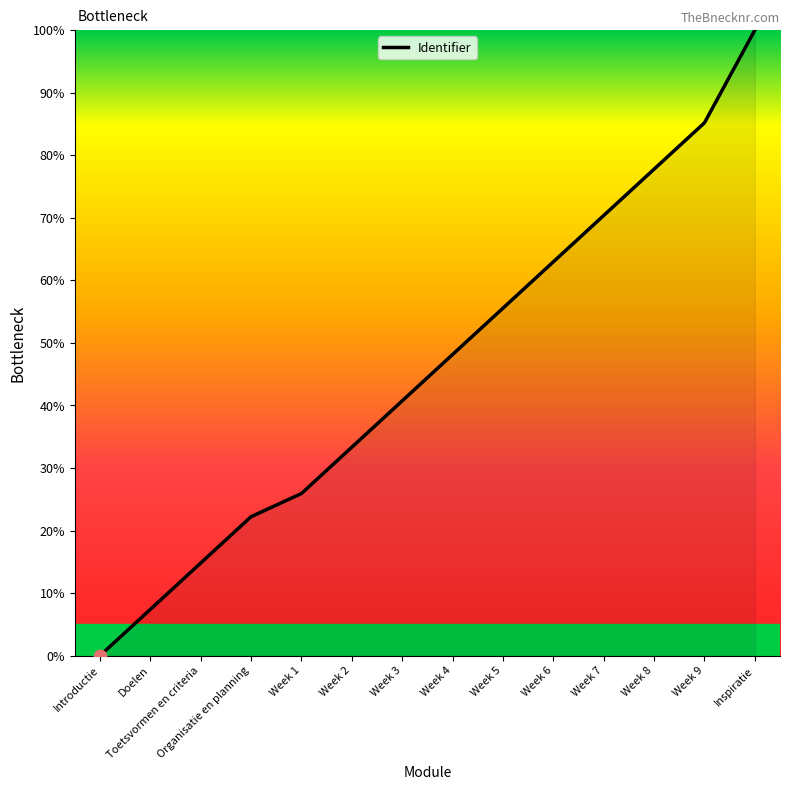

What is the change in value from Week 8 to Inspiratie?

+22.2